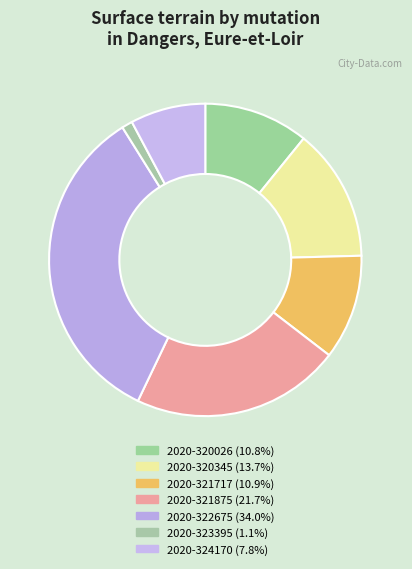

How many segments does this pie chart have?

7